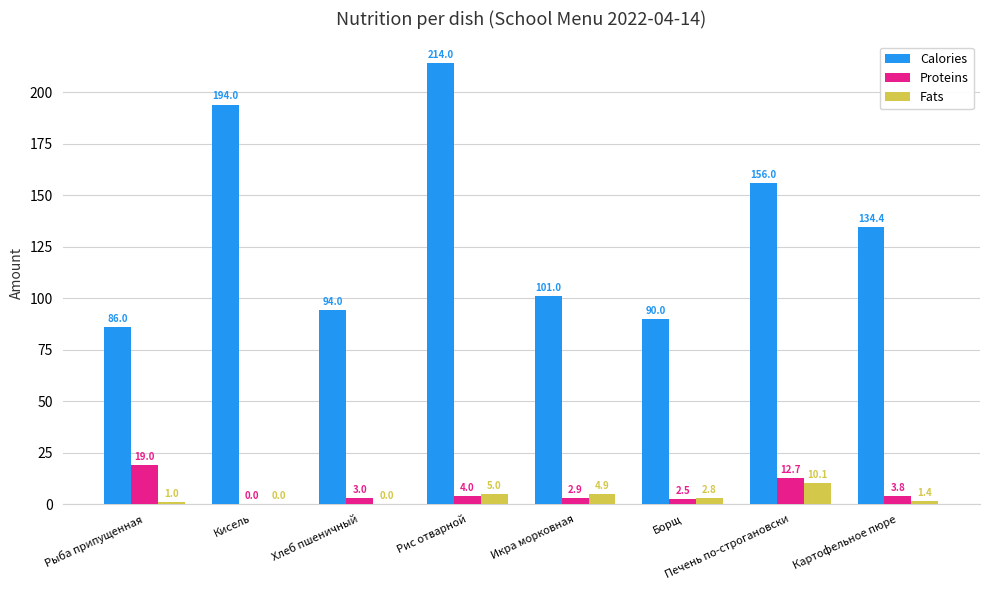

Between Рыба припущенная and Рис отварной, which series saw the biggest shift?

Calories